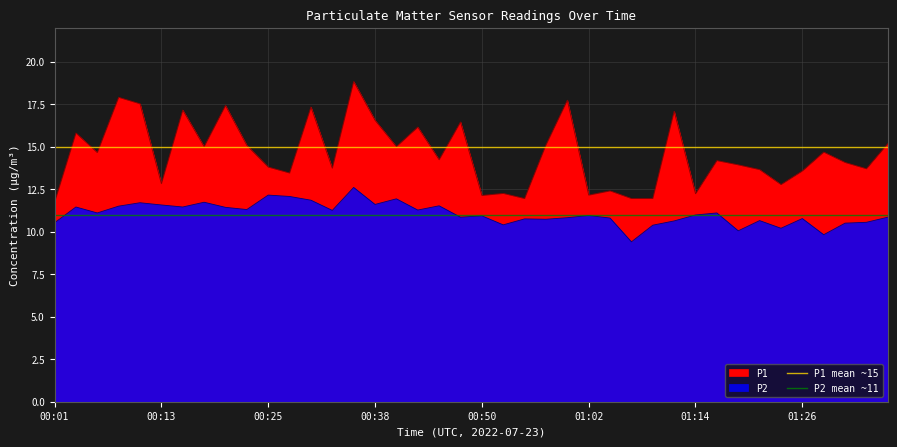

The value of P2 mean ~11 at 00:13 is 3. True or false?

False